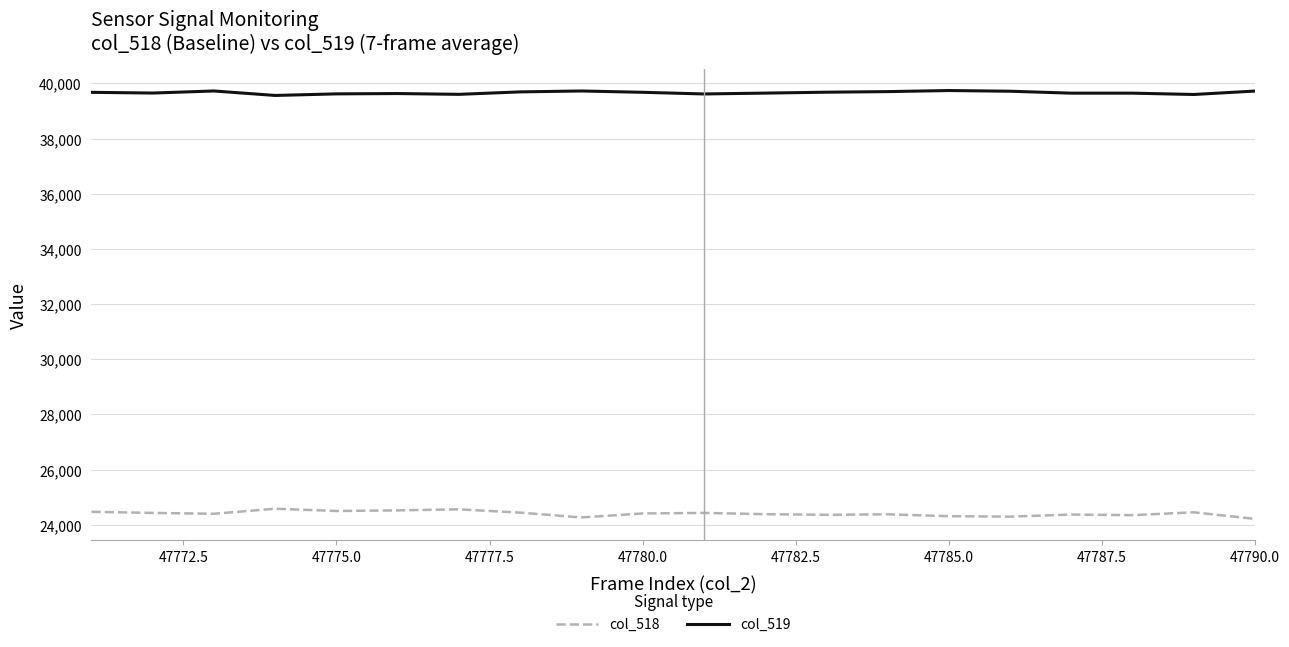

What is the sum of all col_519 values?

793340